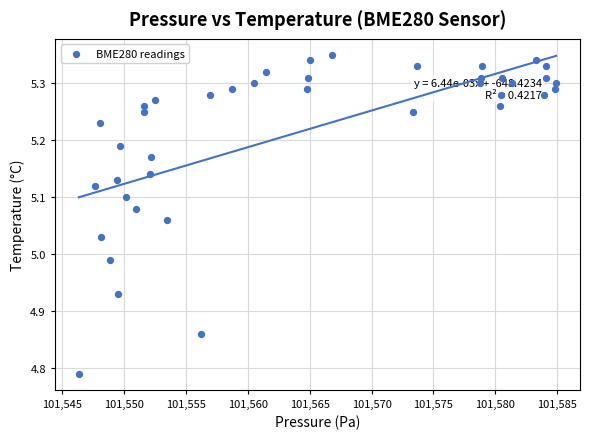

What is the range of Y values (max minus min)?

0.6